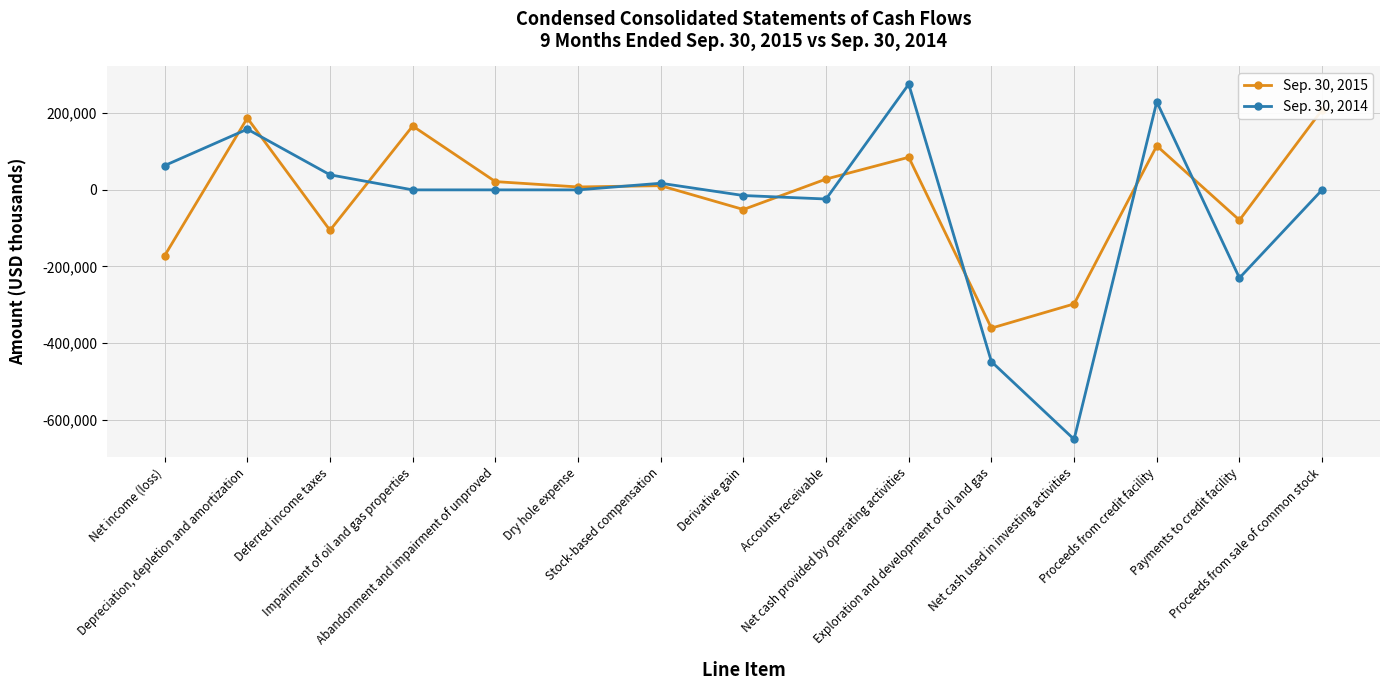

What is the difference between the Sep. 30, 2014 values at Abandonment and impairment of unproved and Net income (loss)?

63471